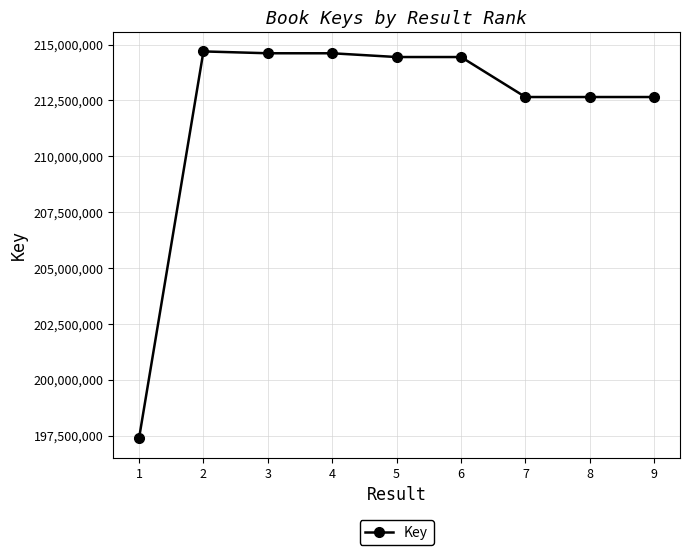

What is the value of the 6th point from the left?

214439916